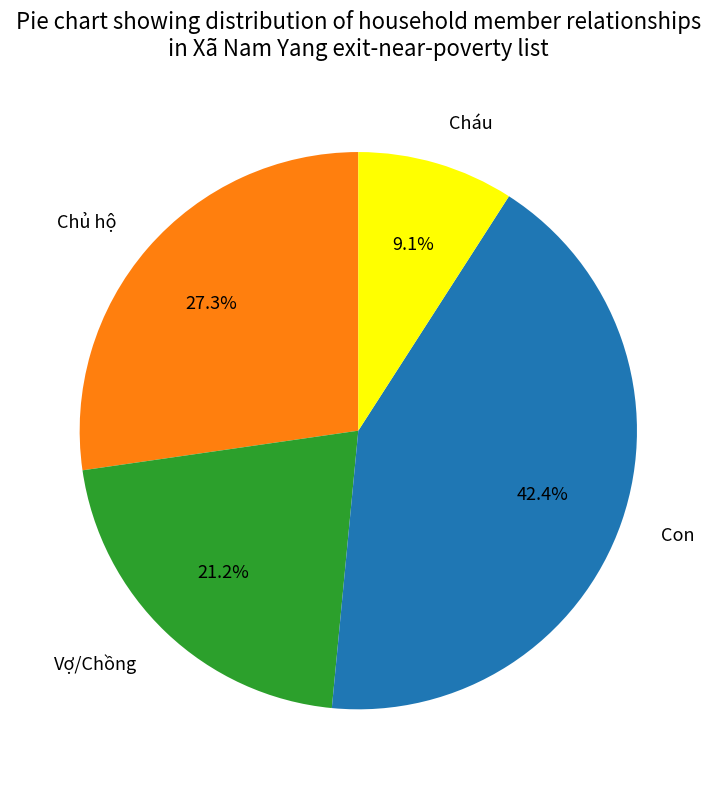

How much of the chart is everything except Cháu?

90.9%